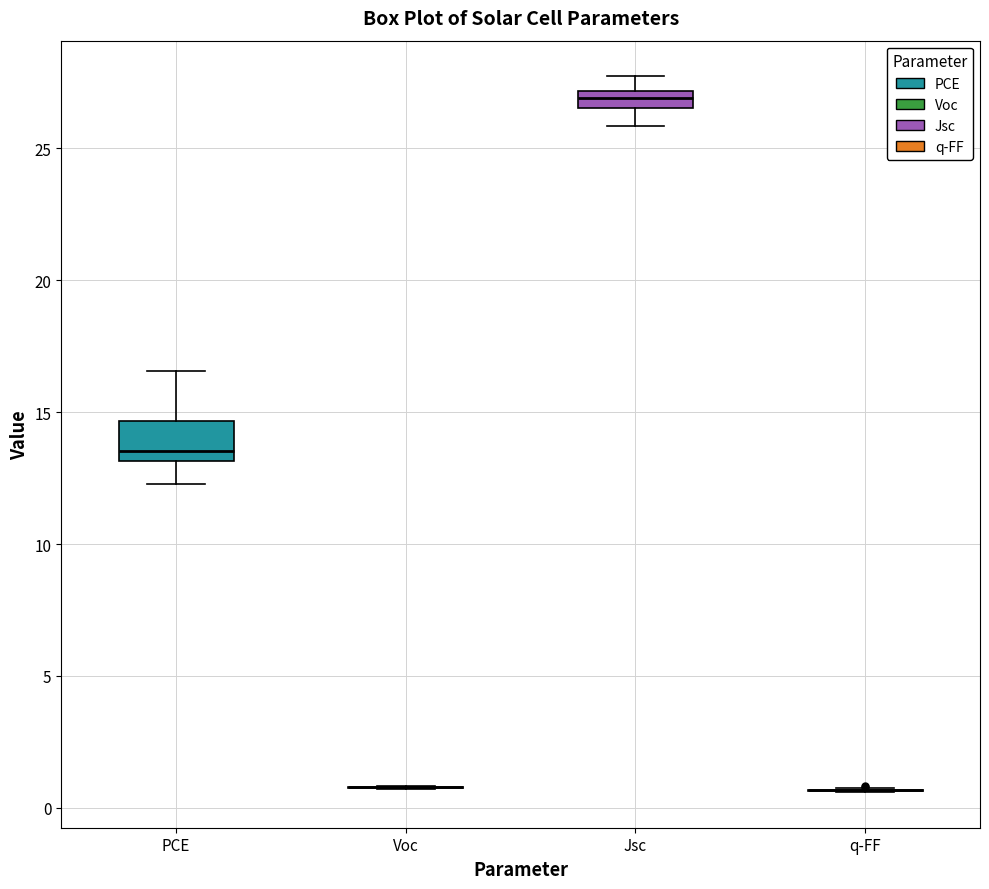

Which box is the tallest, from its lower edge to its upper edge?

PCE